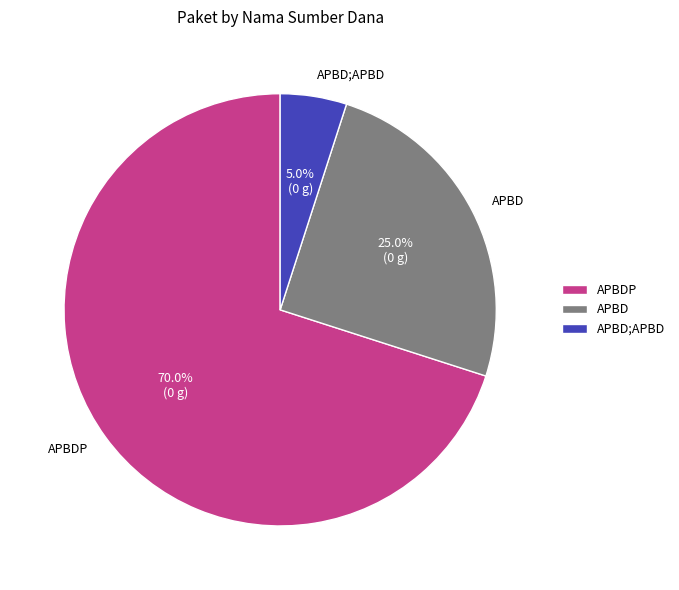

Count the number of slices in the pie.

3